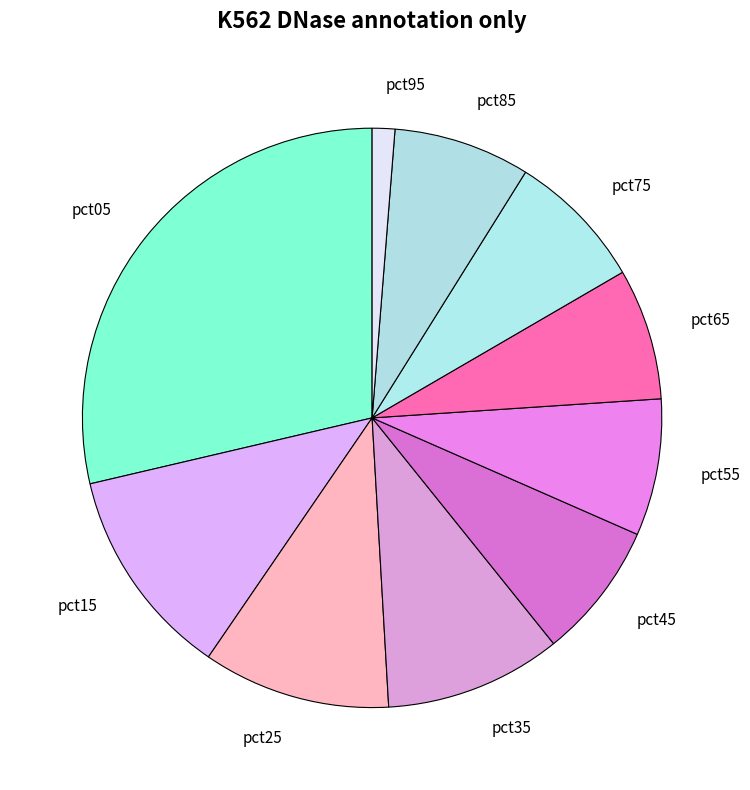

Which slice is the largest?

pct05